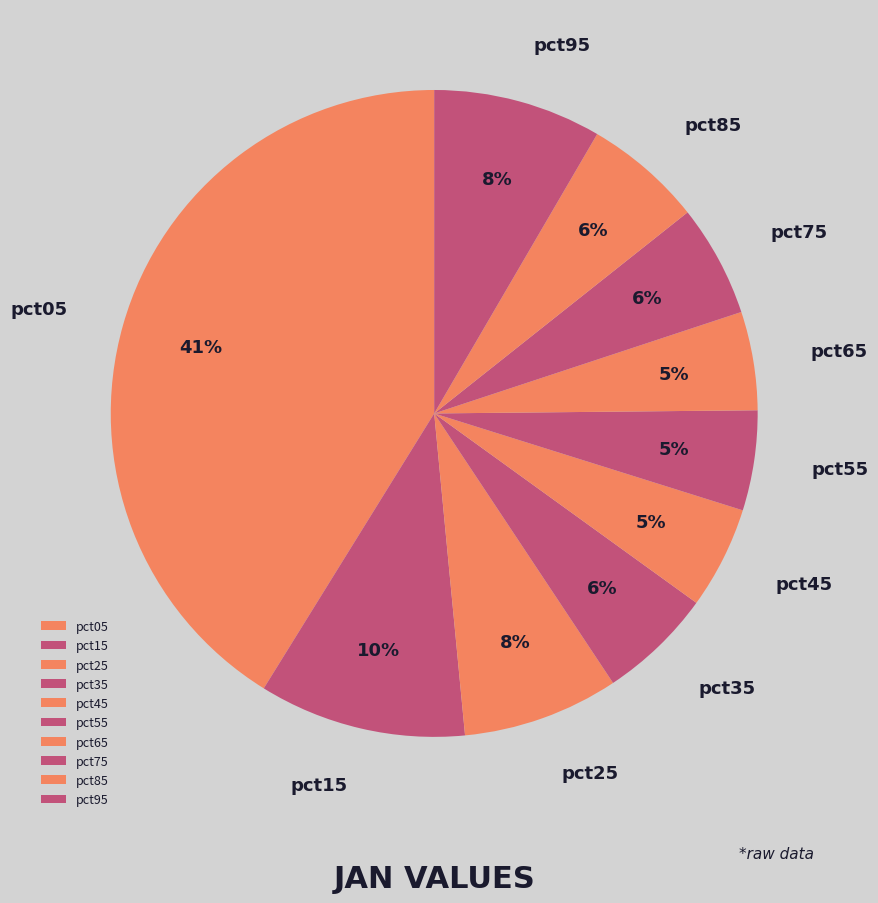

To the nearest percent, what portion does pct45 represent?

5%